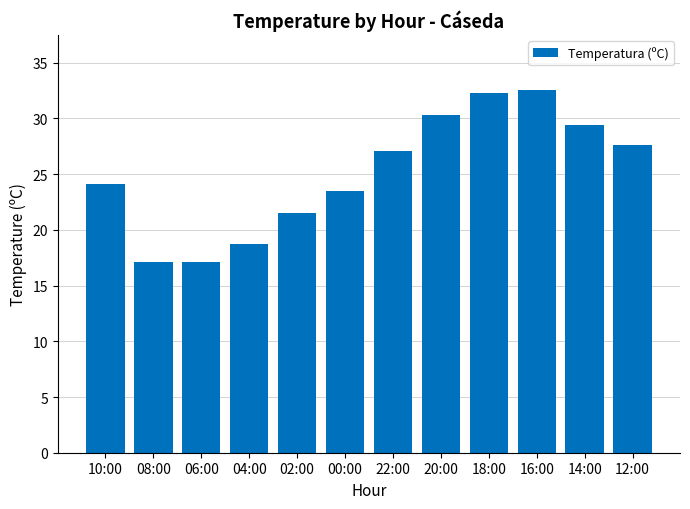

What is the average value?

25.1